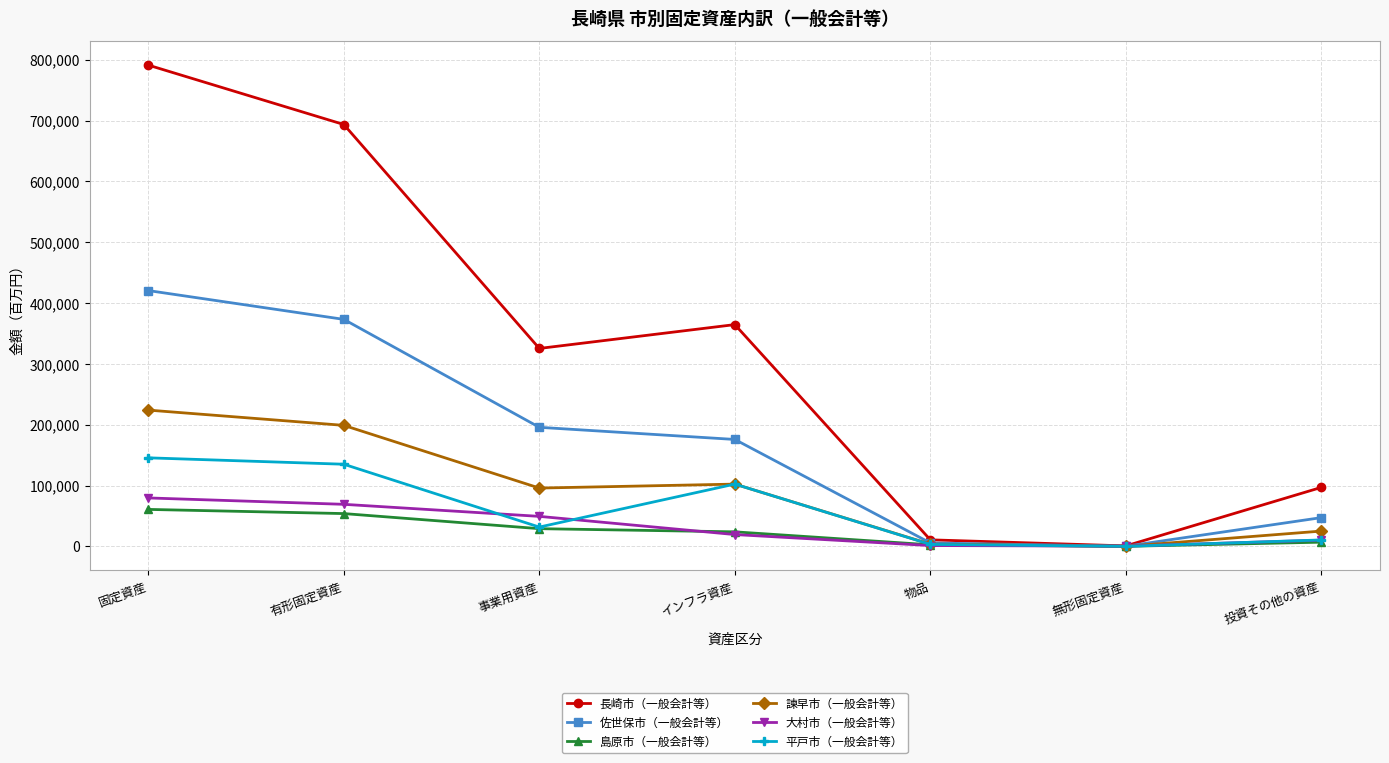

How many distinct data groups are displayed?

6